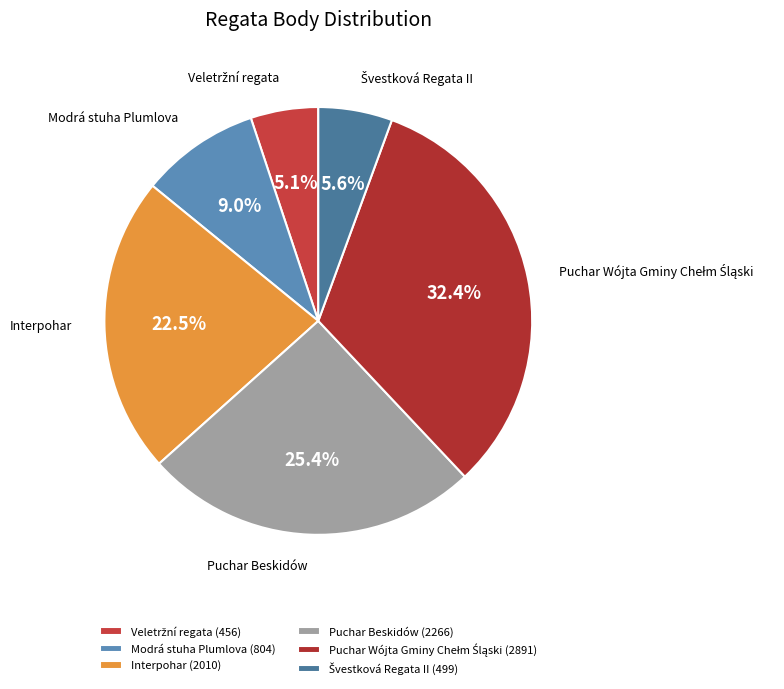

The Puchar Wójta Gminy Chełm Śląski slice represents 32% of the pie. True or false?

True